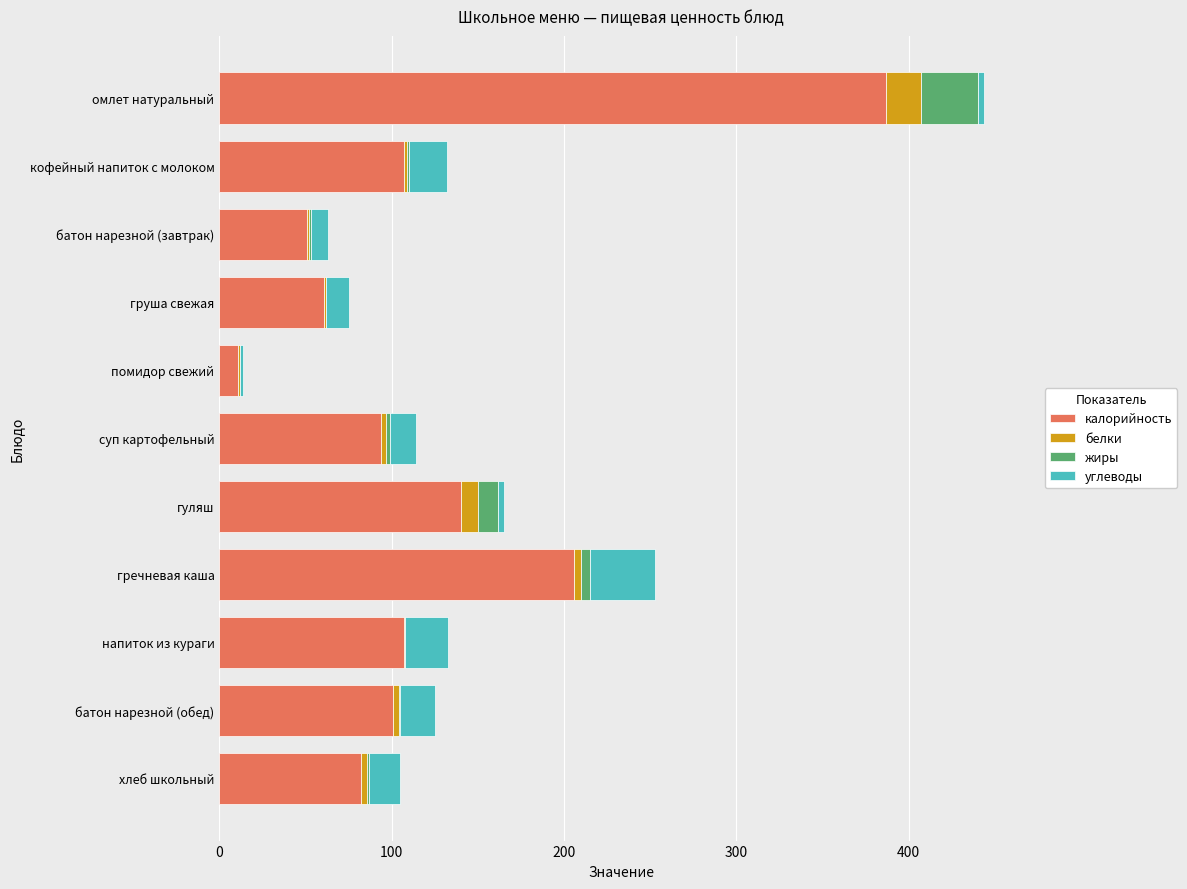

Count the number of data series in this chart.

4